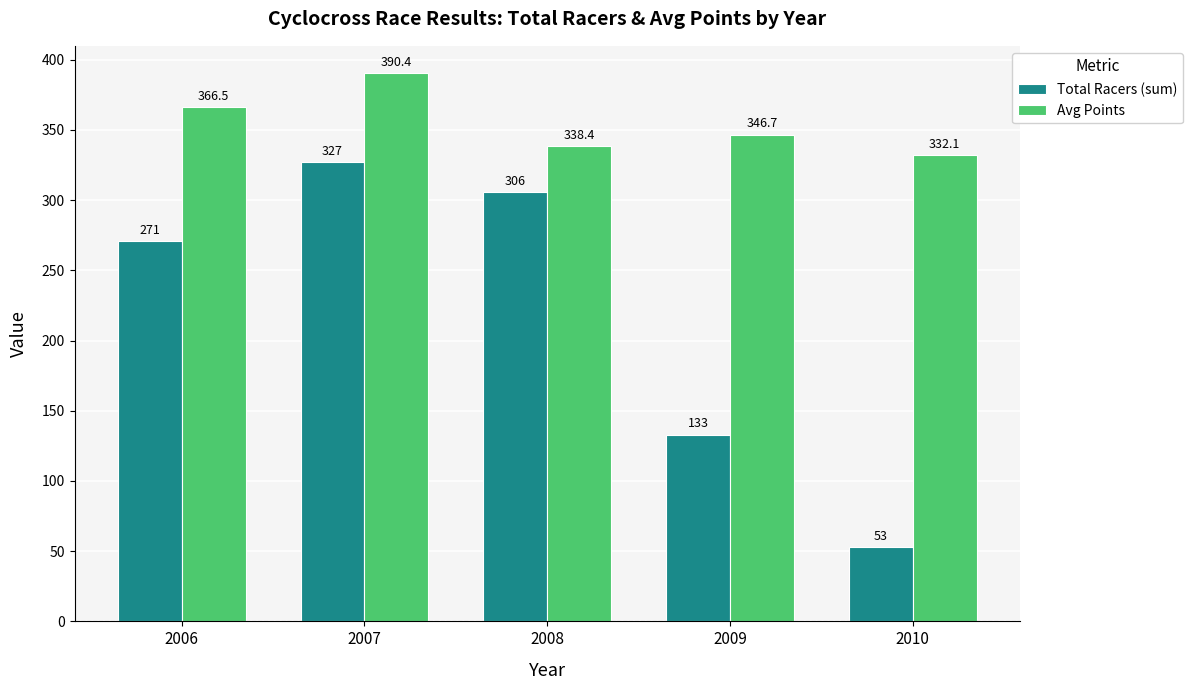

The Avg Points series shows 567.5 at 2009. True or false?

False